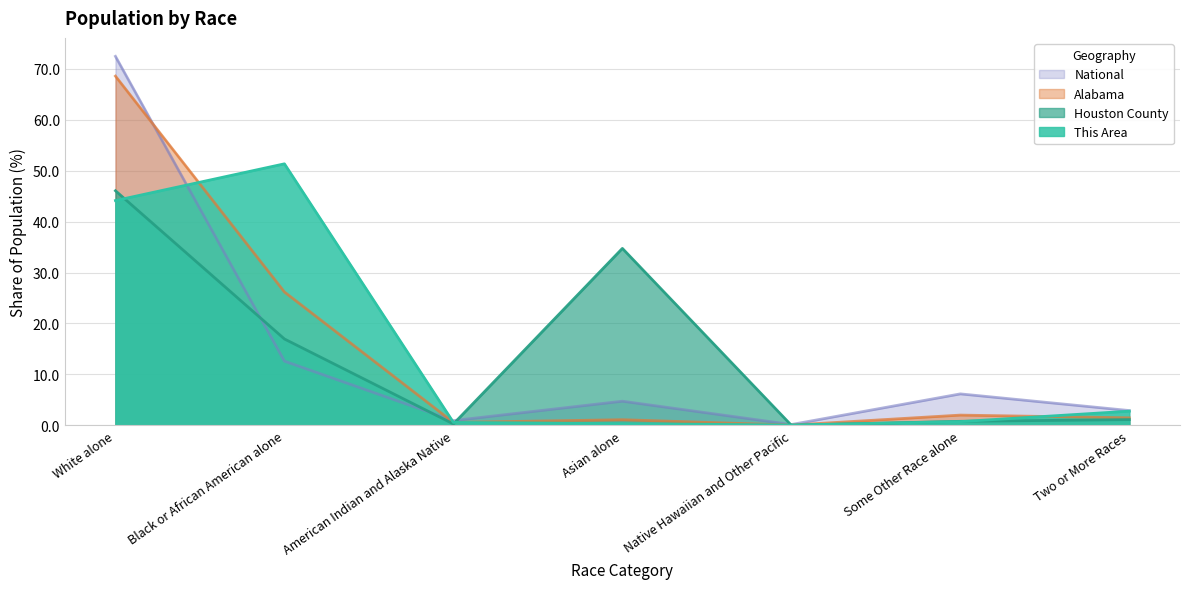

Does the chart display data point markers on the line(s)?

No